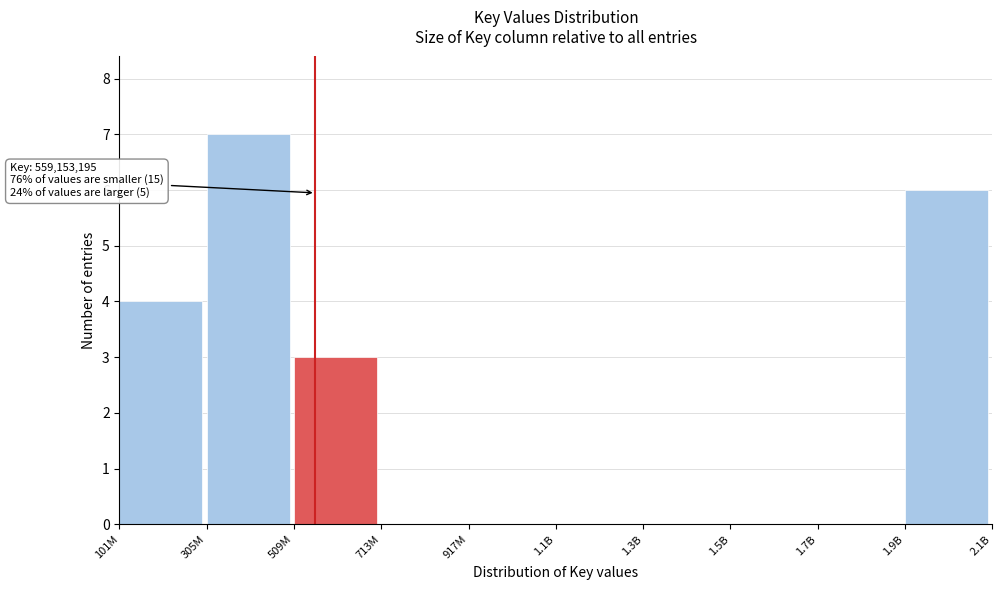

Reading left to right, extract all data points from this chart.

101M=4	305M=7	509M=3	713M=0	917M=0	1.1B=0	1.3B=0	1.5B=0	1.7B=0	1.9B=6